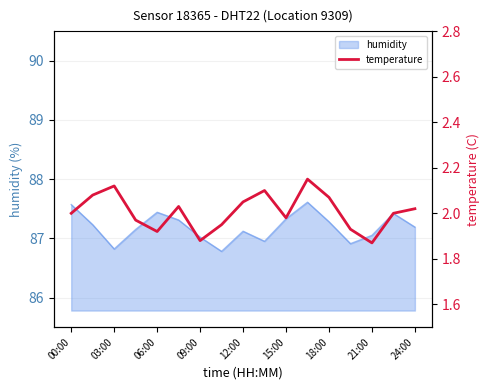

Reading left to right, what are all the values shown in this chart?

2.0	2.1	2.1	2.0	1.9	2.0	1.9	1.9	2.0	2.1	2.0	2.1	2.1	1.9	1.9	2.0	2.0